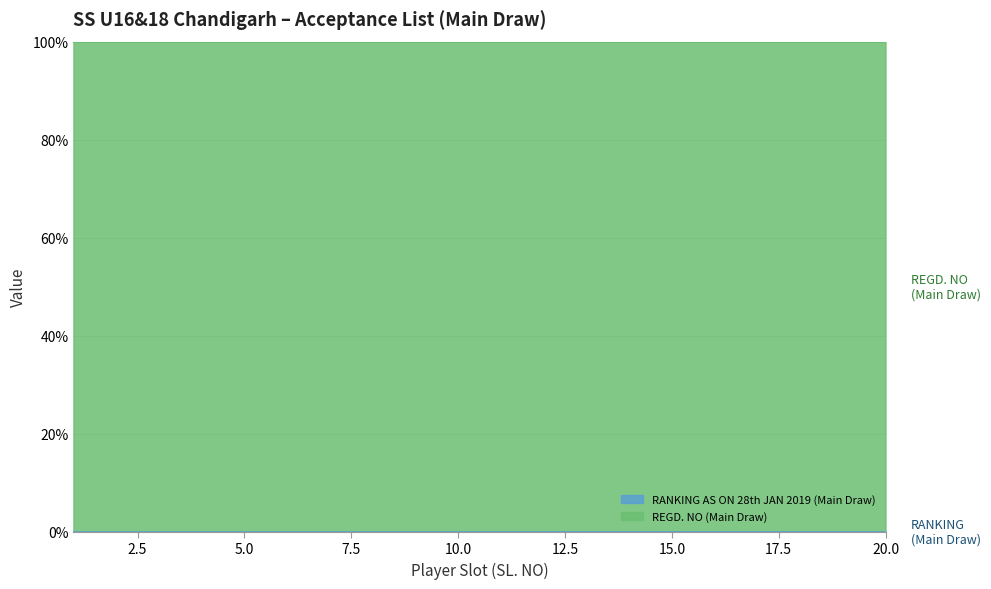

Which has a higher value, 2 or 5?

5